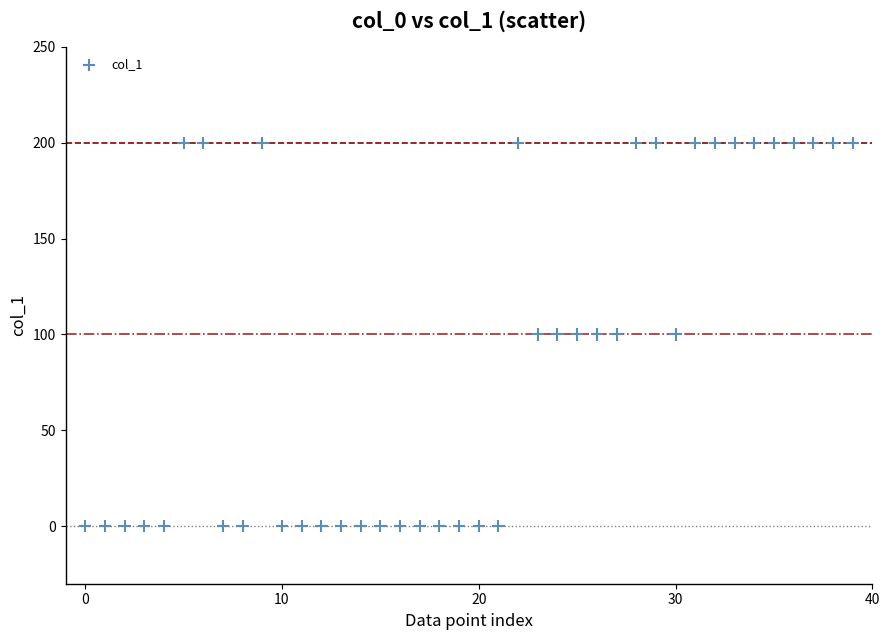

What is the range of Y values (max minus min)?

200